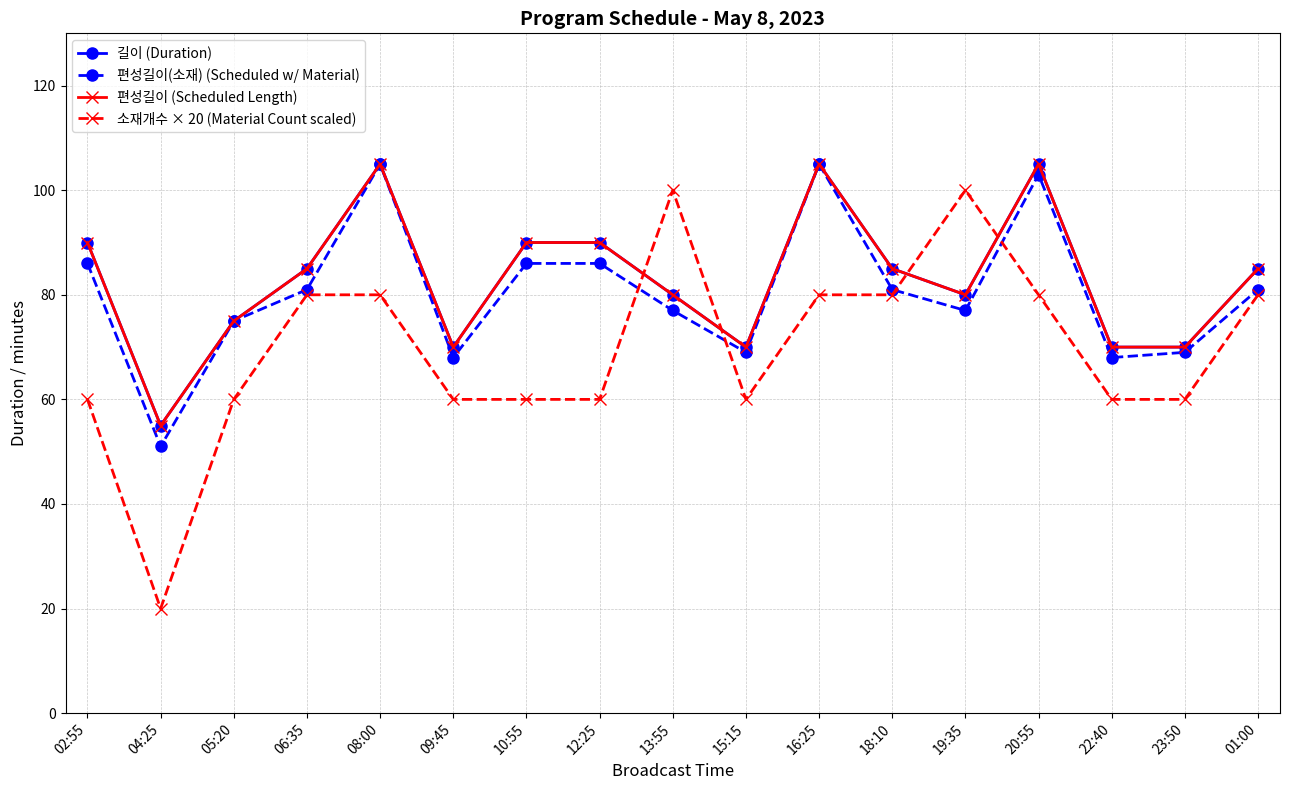

How many interior local valleys does the 소재개수 × 20 (Material Count scaled) series have?

2